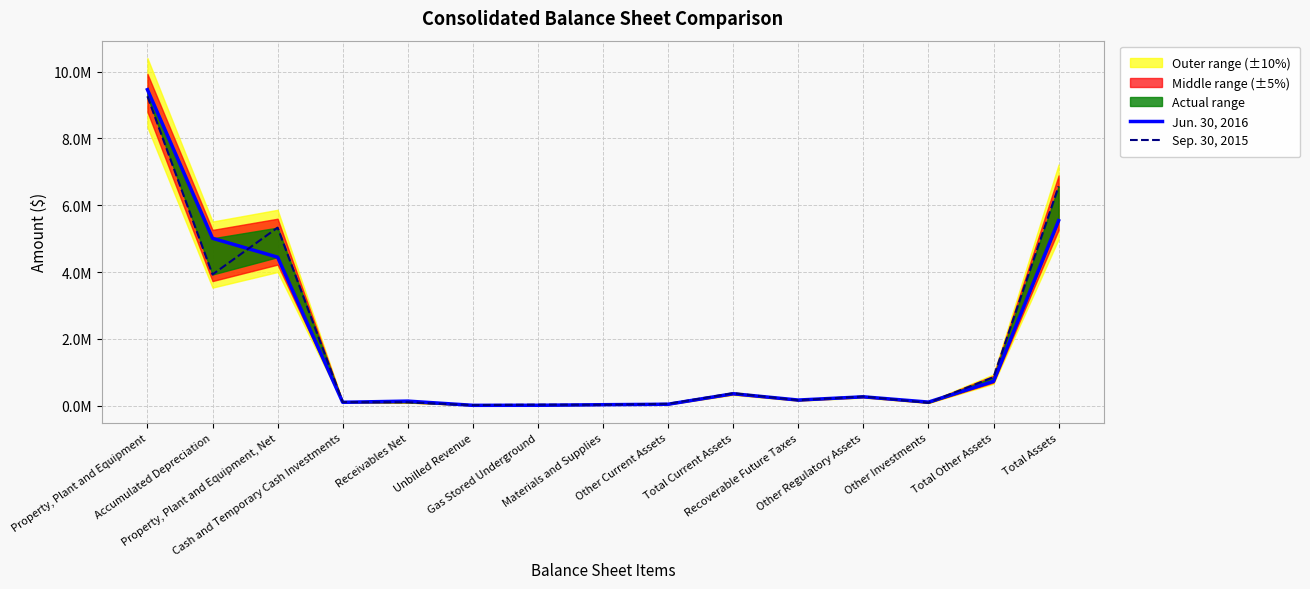

At Property, Plant and Equipment, Net, list the series in order from largest to smallest.

Sep. 30, 2015, Jun. 30, 2016